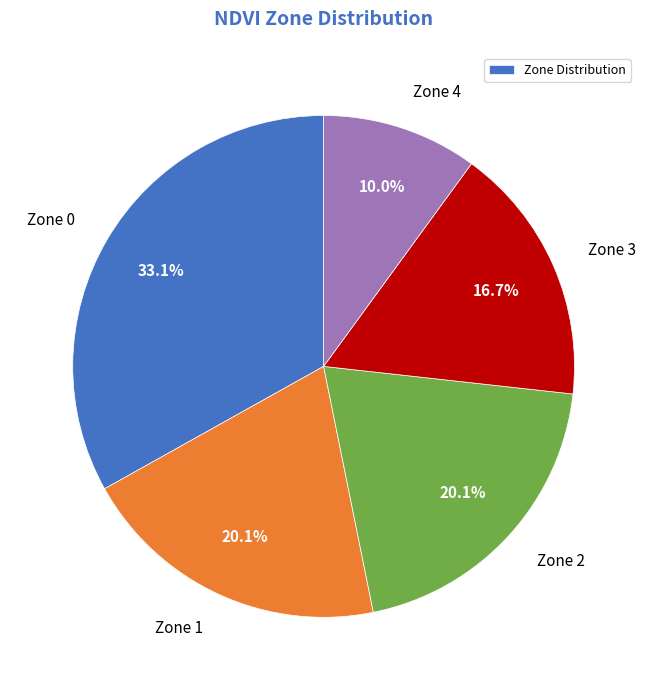

What is the ratio of the value at Zone 2 to the value at Zone 4?

2.0